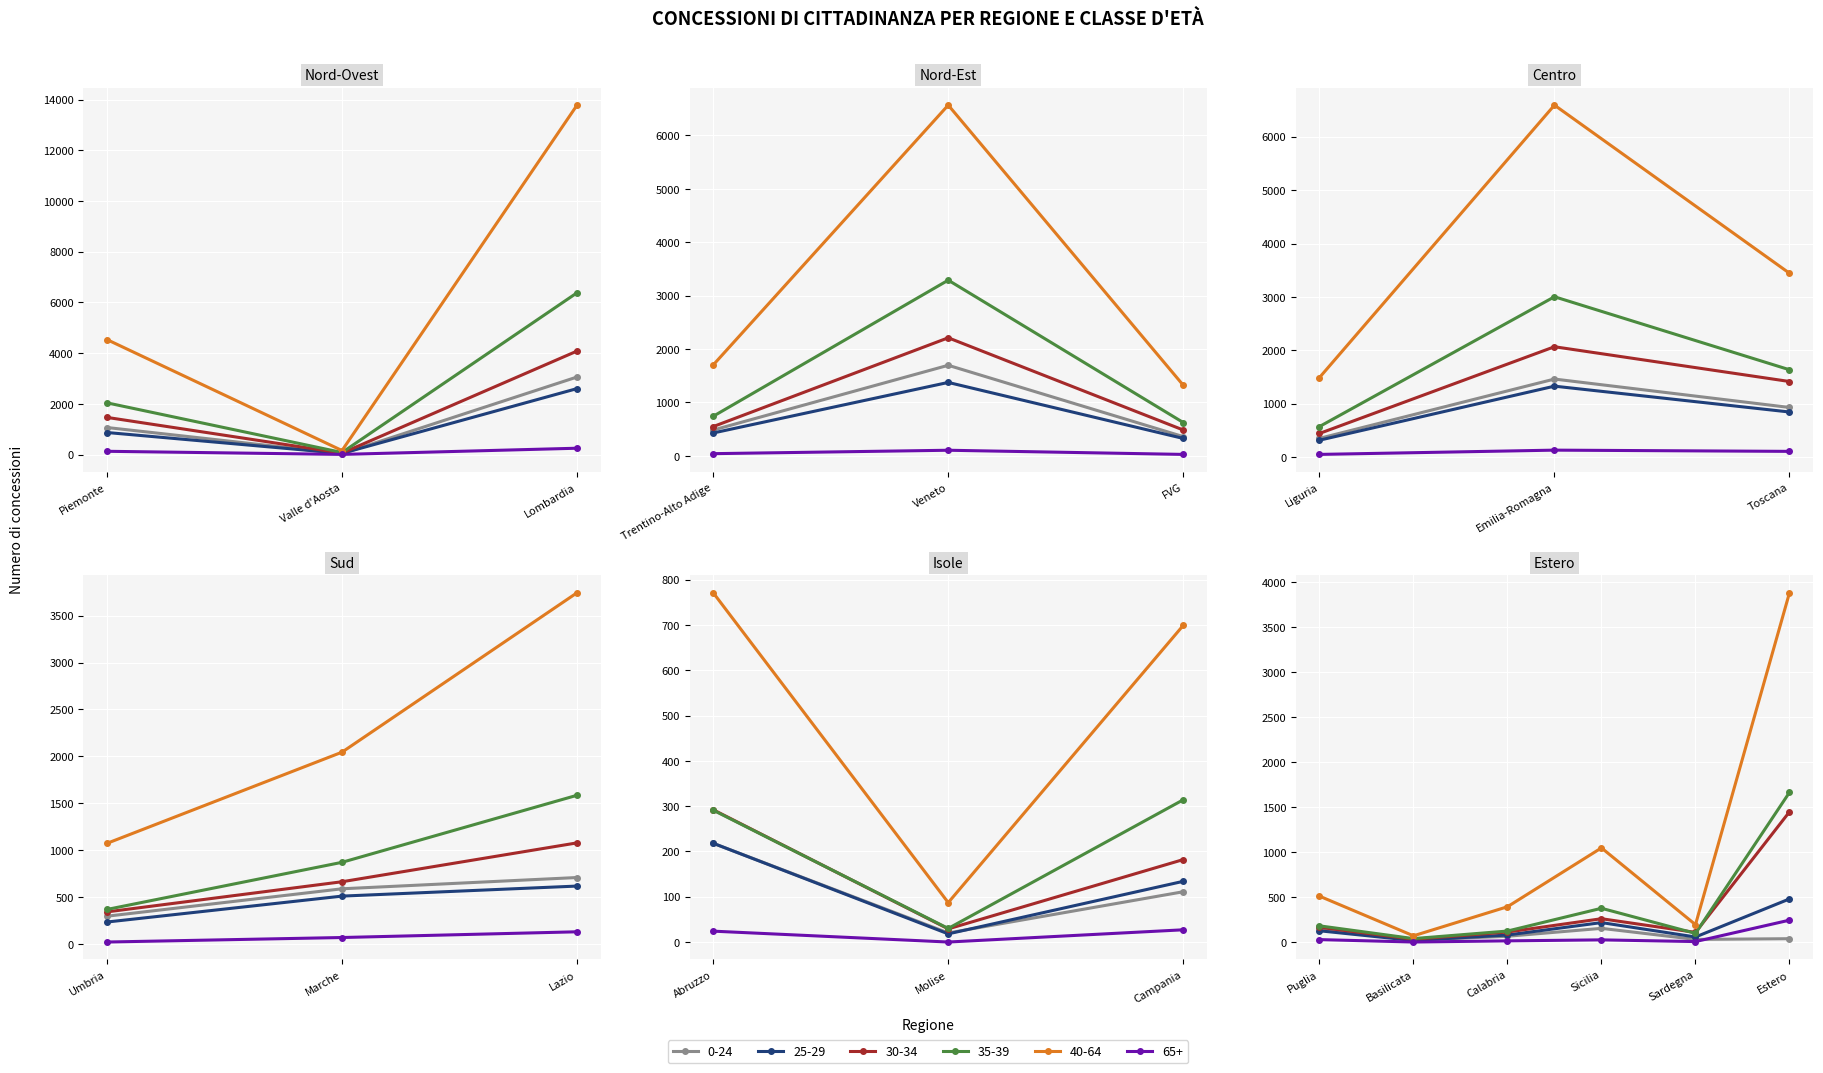

Is the value of 35-39 at Campania greater than the value of 30-34 at Umbria?

No